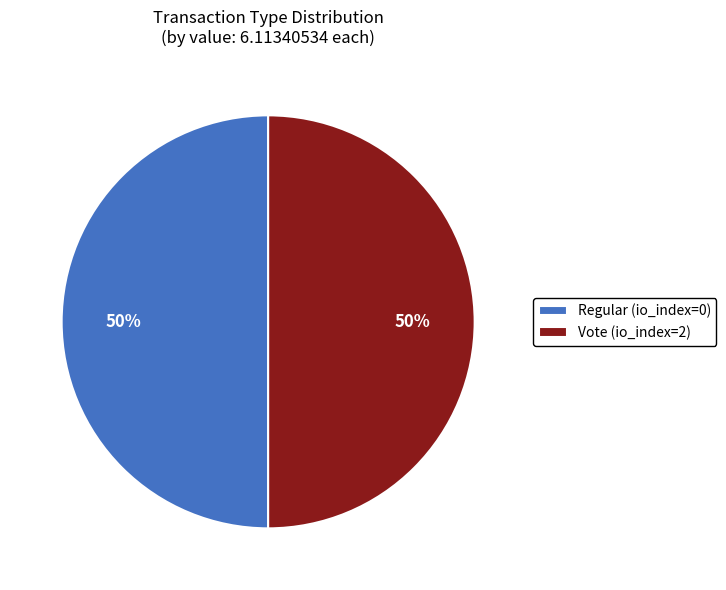

Is it true that Vote (io_index=2) is 50% of the pie?

True